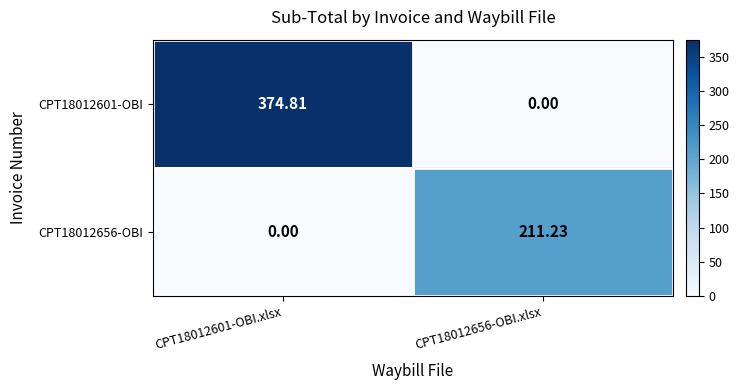

Which category has the highest value across all series?

CPT18012601-OBI.xlsx